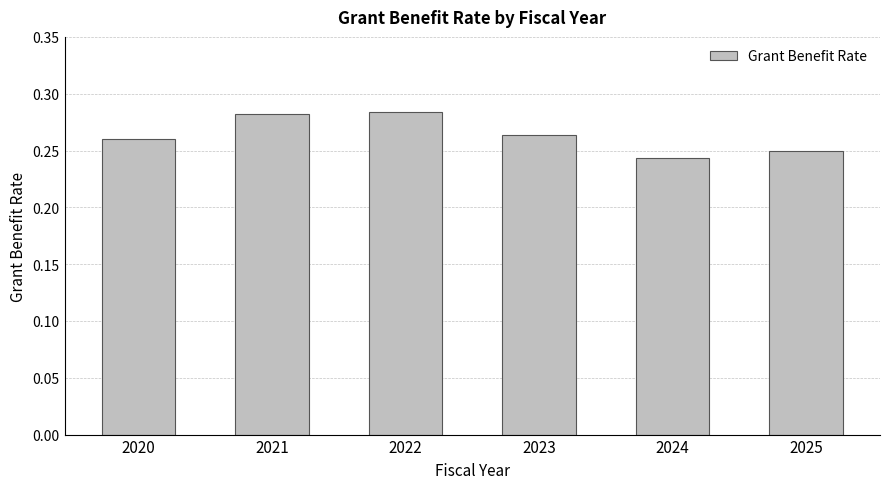

Does the chart contain stacked bars?

No